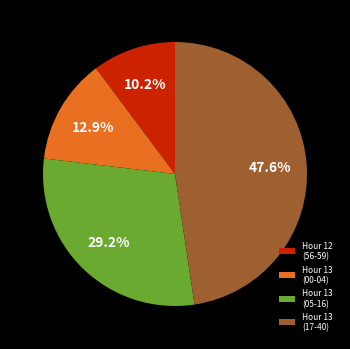

What portion of the pie excludes Hour 13 (00-04)?

87.1%